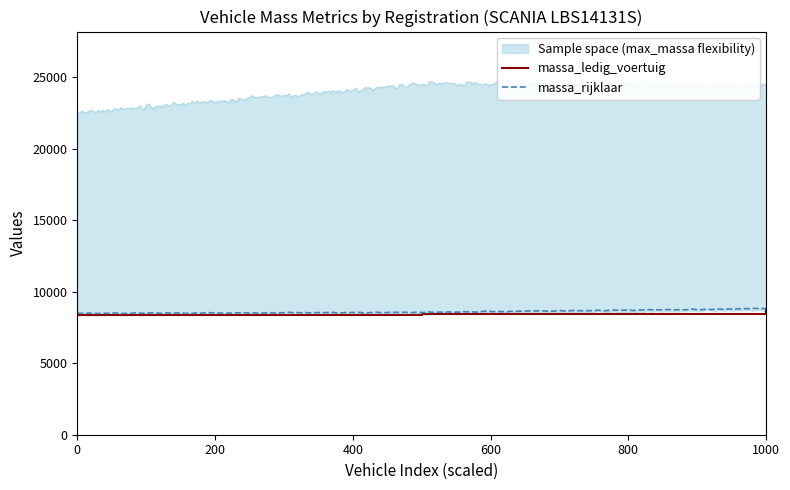

What is the lowest value of the toegestane_maximum_massa_voertuig series?

22500